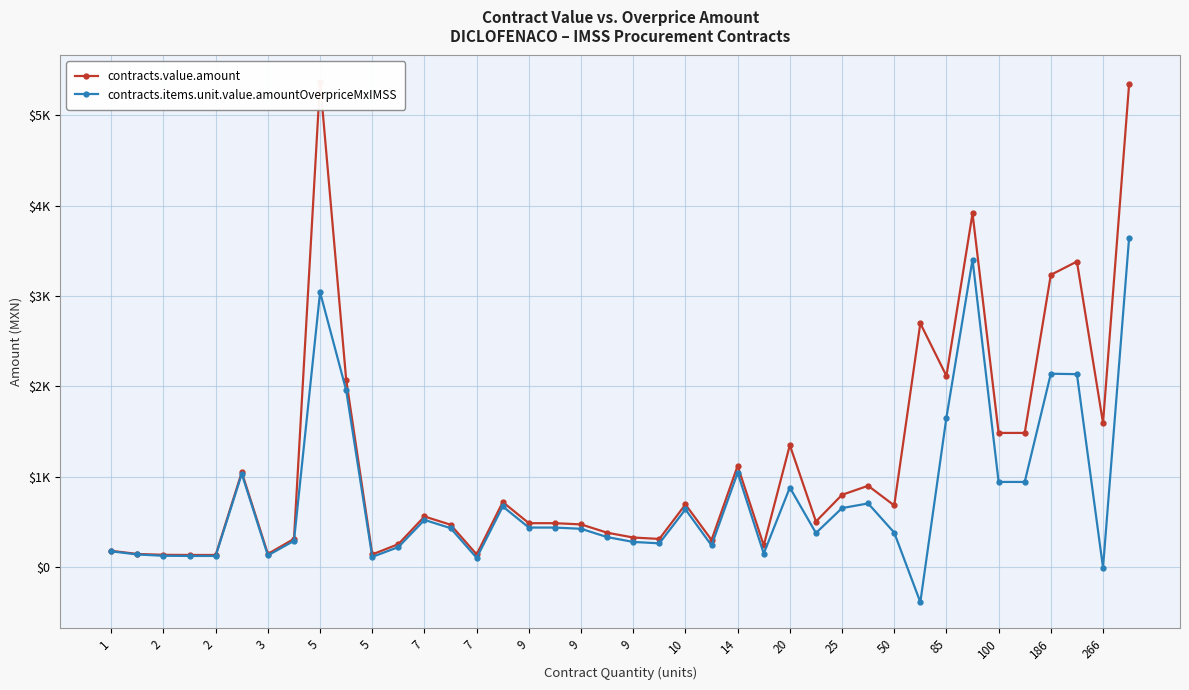

True or false: contracts.items.unit.value.amountOverpriceMxIMSS and contracts.value.amount cross at least once.

False